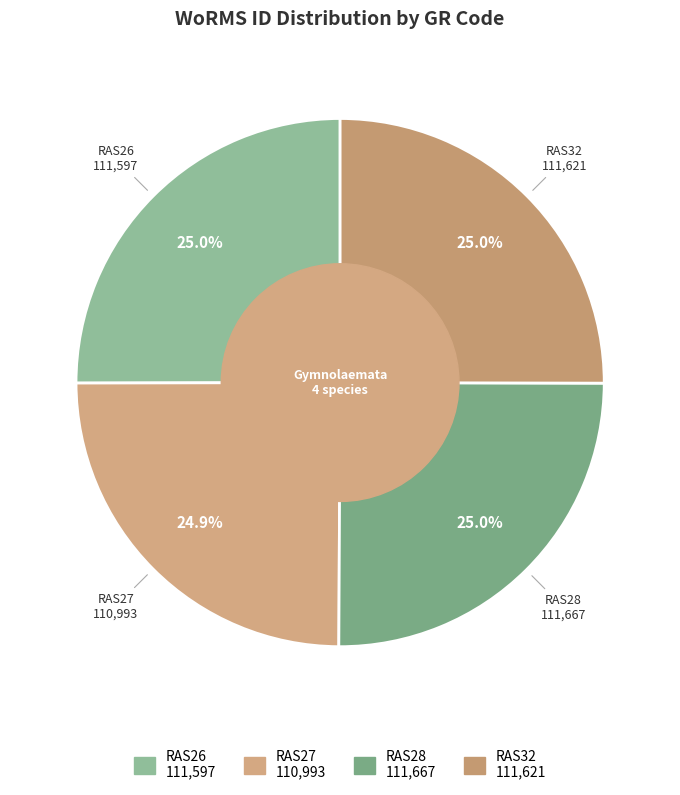

Does any single category account for the majority?

No